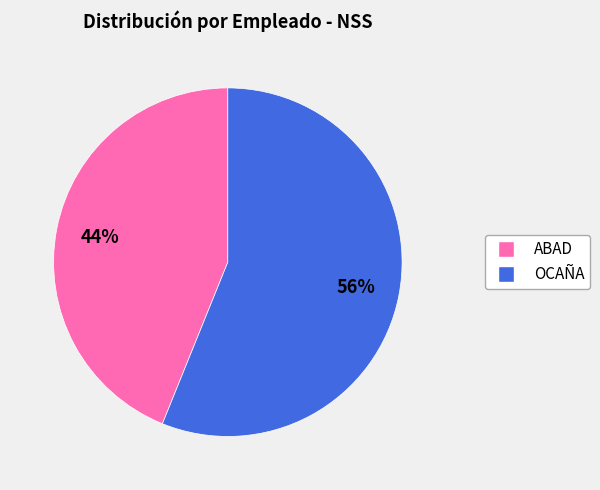

Is the sum of OCAÑA and ABAD greater than half?

Yes